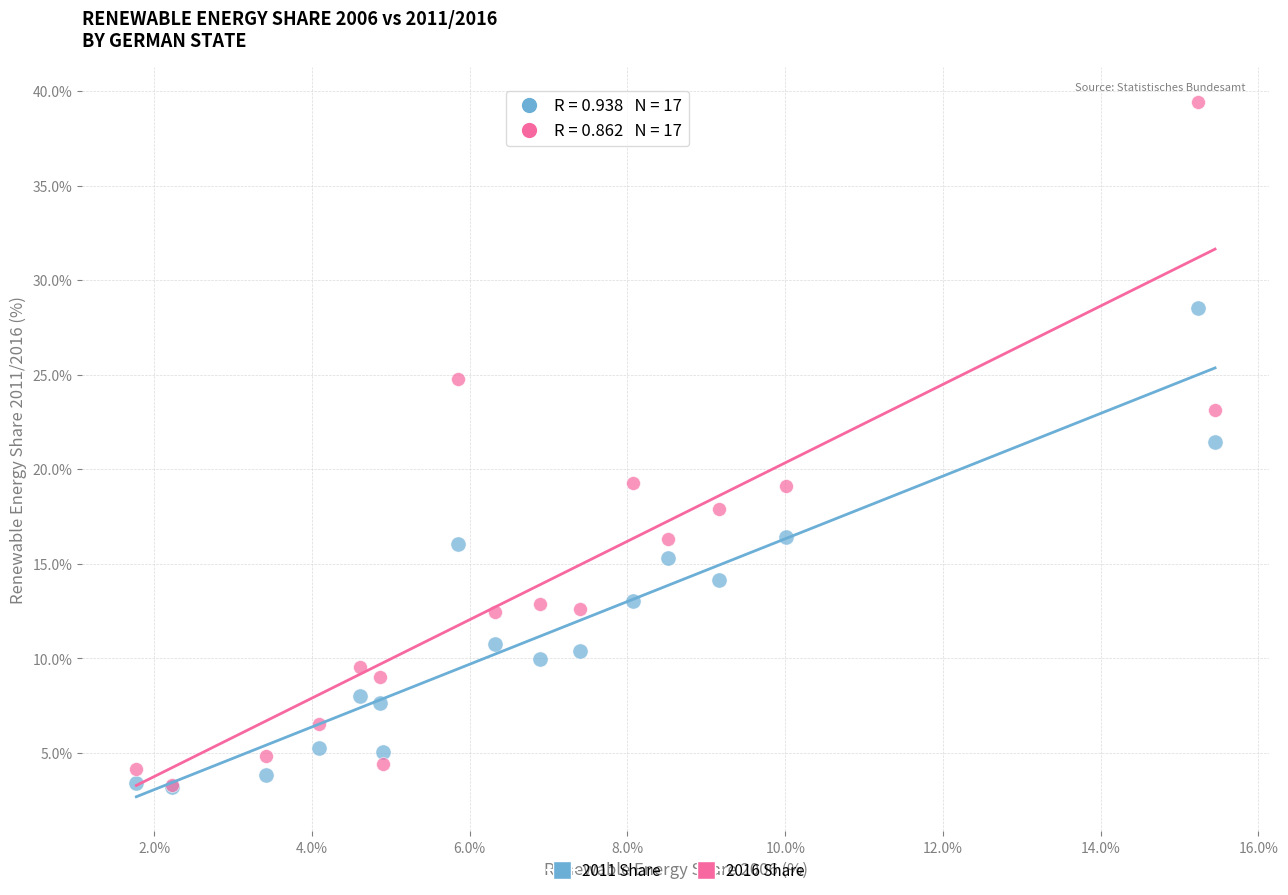

Across all series, what Y value is closest to 21?

21.5